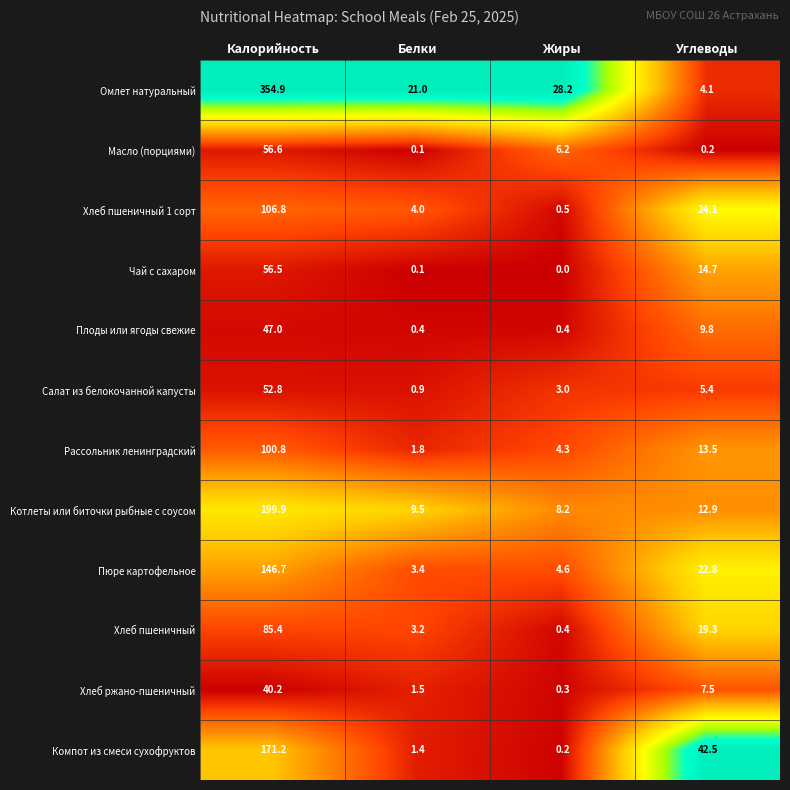

List the series in order of their peak value, lowest first.

Хлеб ржано-пшеничный, Плоды или ягоды свежие, Салат из белокочанной капусты, Чай с сахаром, Масло (порциями), Хлеб пшеничный, Рассольник ленинградский, Хлеб пшеничный 1 сорт, Пюре картофельное, Компот из смеси сухофруктов, Котлеты или биточки рыбные с соусом, Омлет натуральный